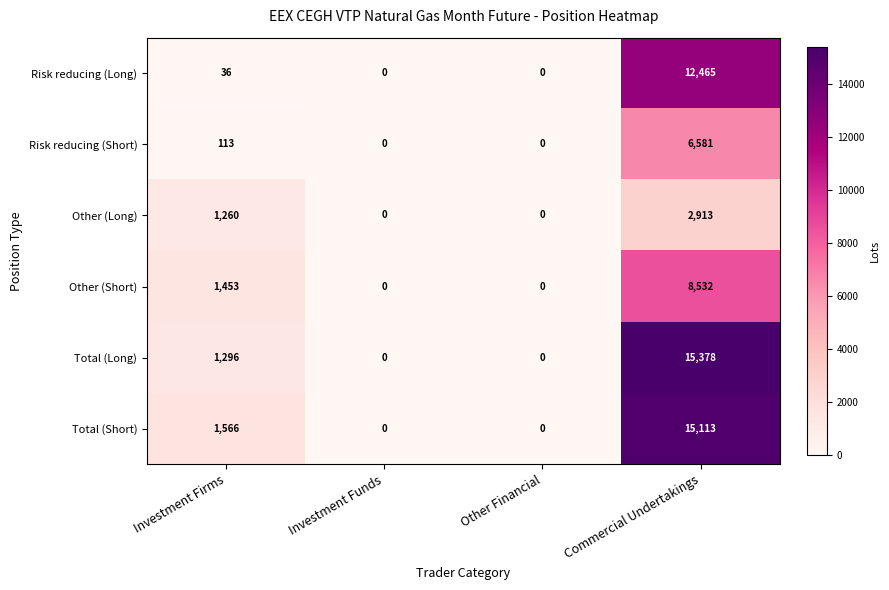

Is it true that Other (Long) equals 0 at Investment Funds?

True